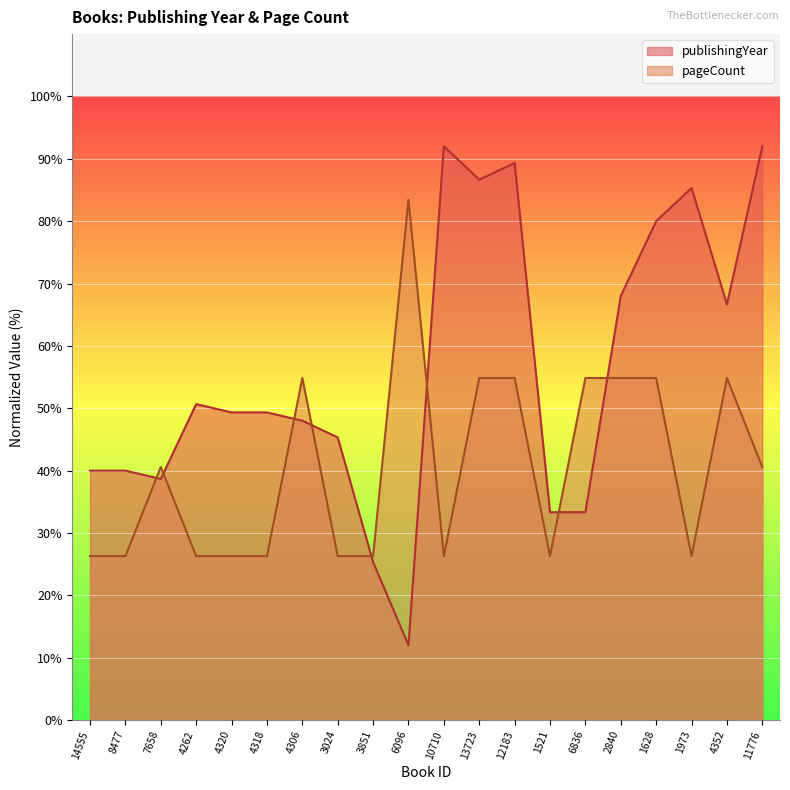

What is the difference between the maximum and minimum values in the publishingYear series?

80.0